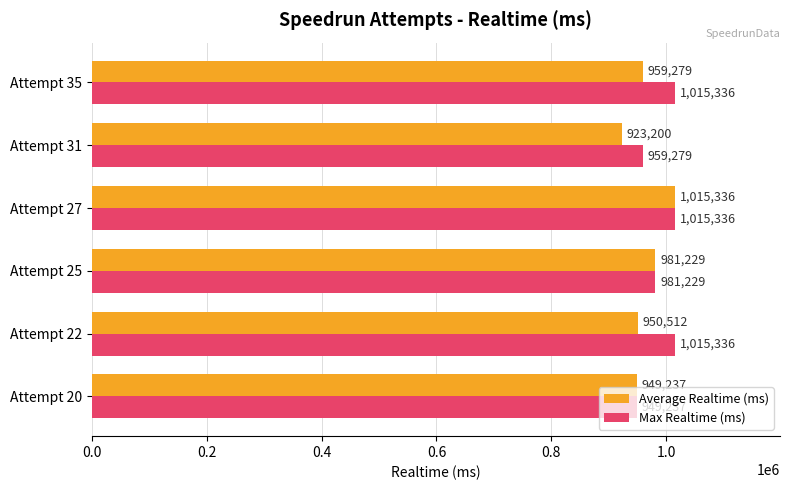

At how many categories does at least one series exceed 1009240?

3